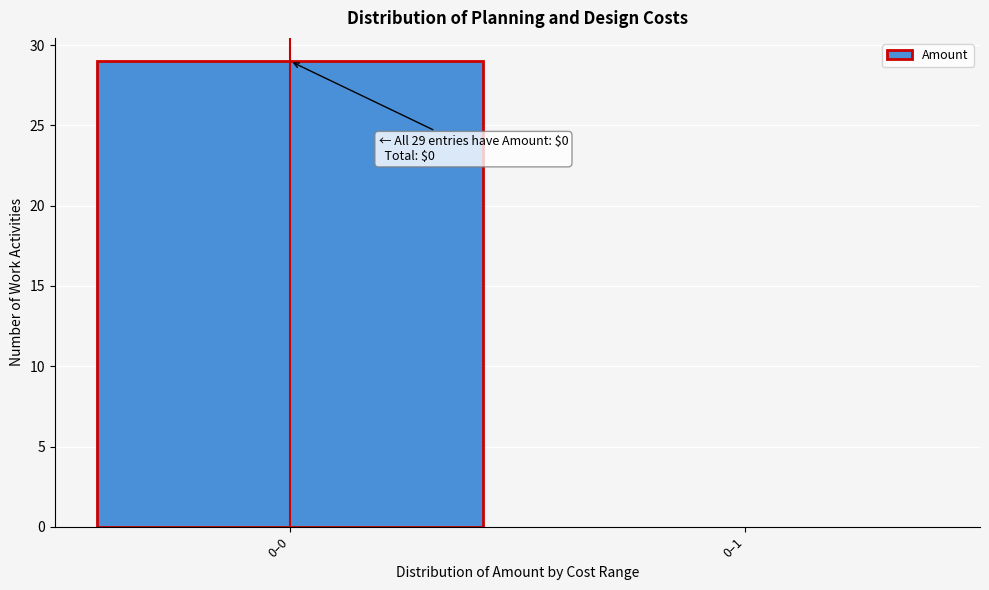

Reading right to left, what are all the values shown in this chart?

0–1=0	0–0=29